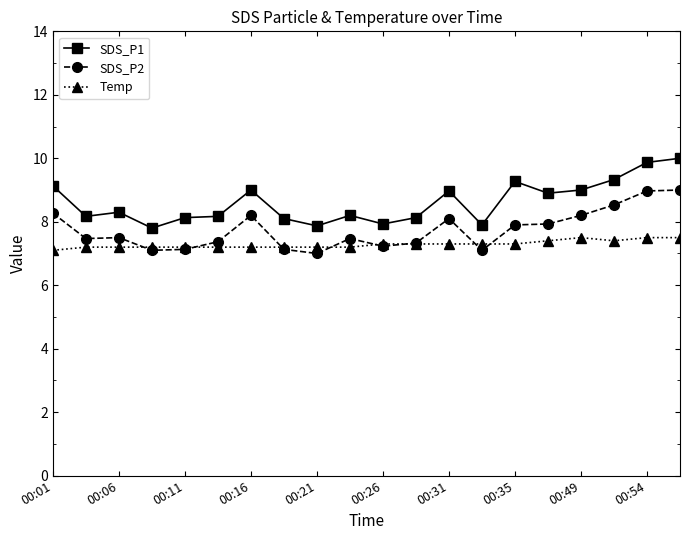

What is the value of the SDS_P1 point at the 8th from the left?

8.1